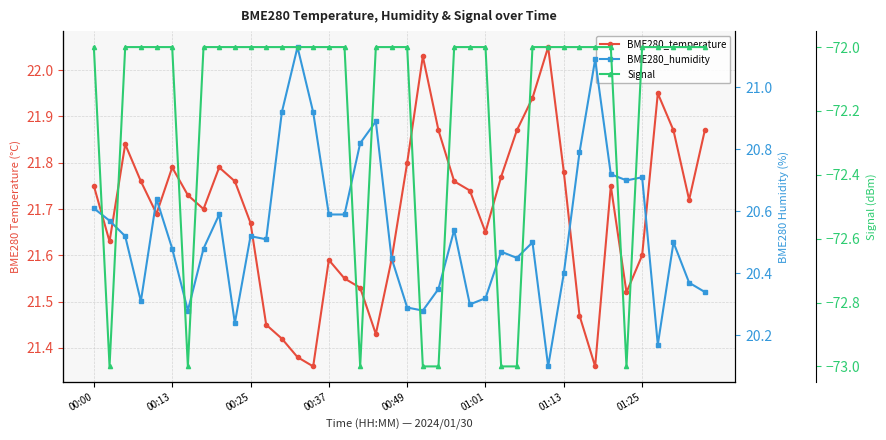

True or false: BME280_temperature and Signal intersect in this chart.

False